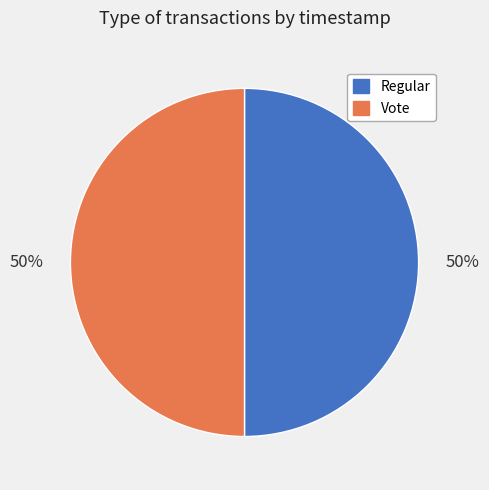

To the nearest percent, what is the combined percentage of Regular and Vote?

100%